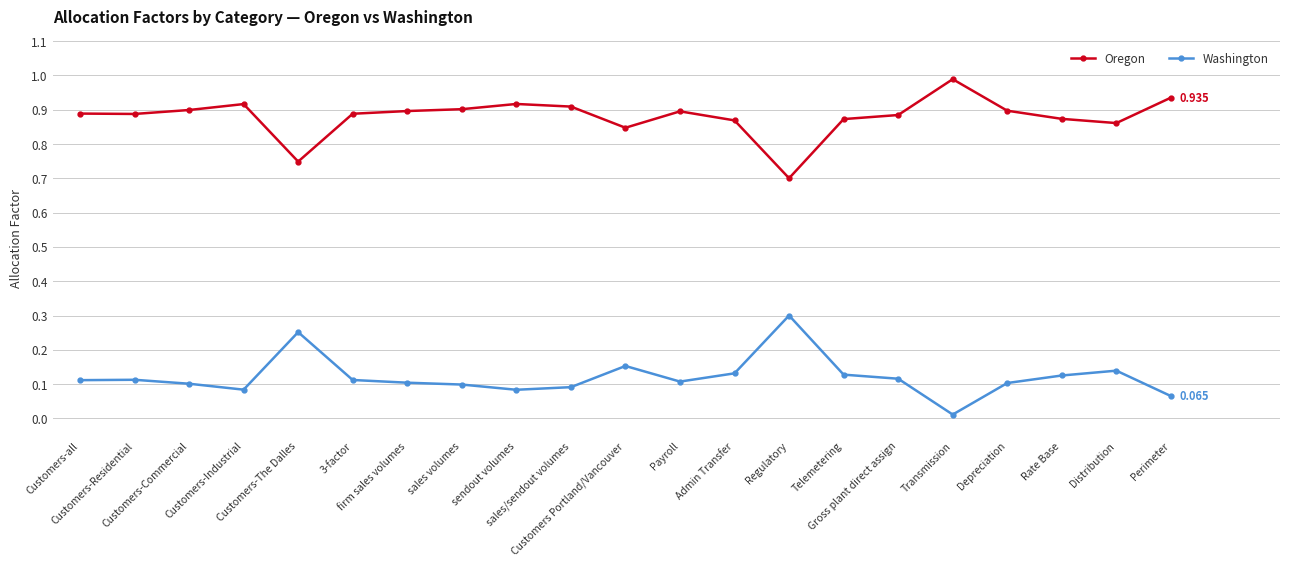

The value of Washington at Customers-The Dalles is 0.4. True or false?

False